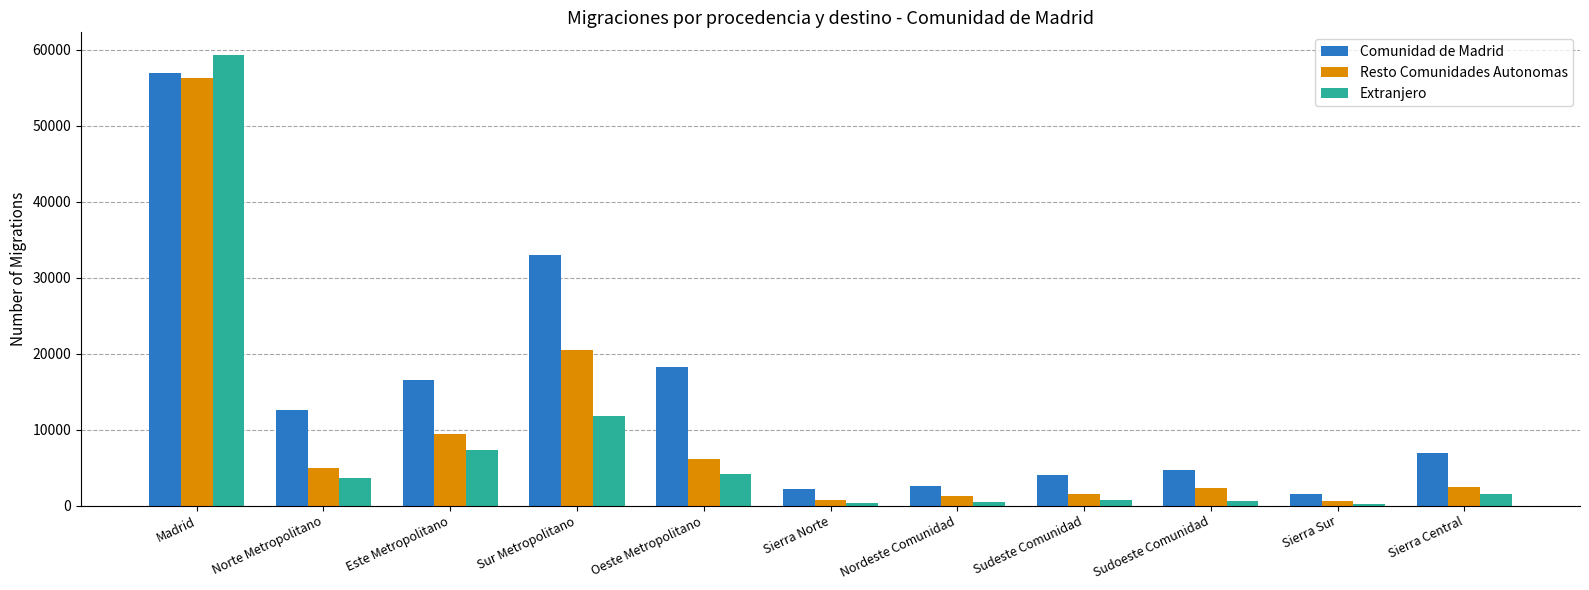

What is the difference between the maximum and second lowest values in the Resto Comunidades Autonomas series?

55685